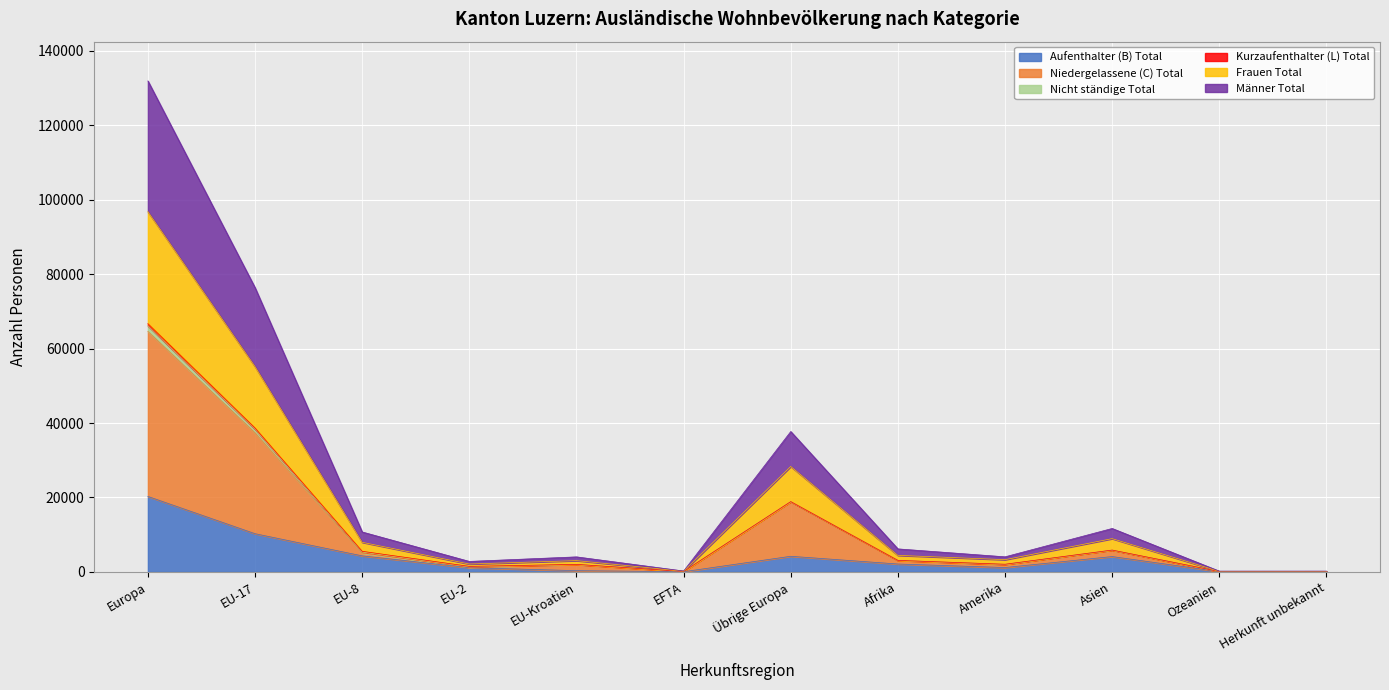

How many data points in Aufenthalter (B) Total are above 2121?

5